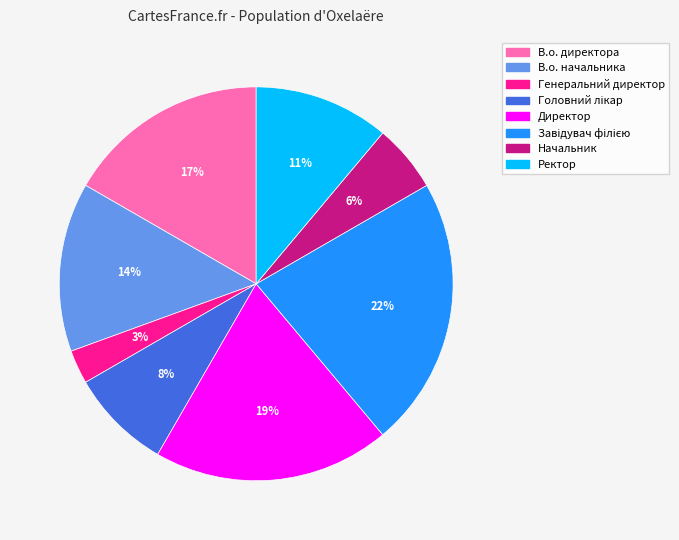

To the nearest percent, what is the combined percentage of Директор and В.о. начальника?

33%